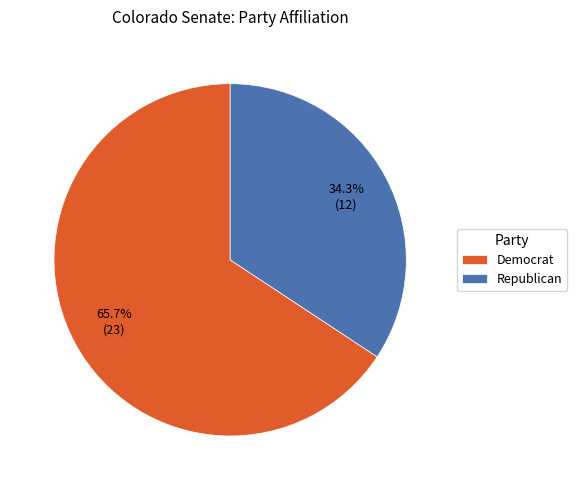

Is it true that Republican is 44% of the pie?

False